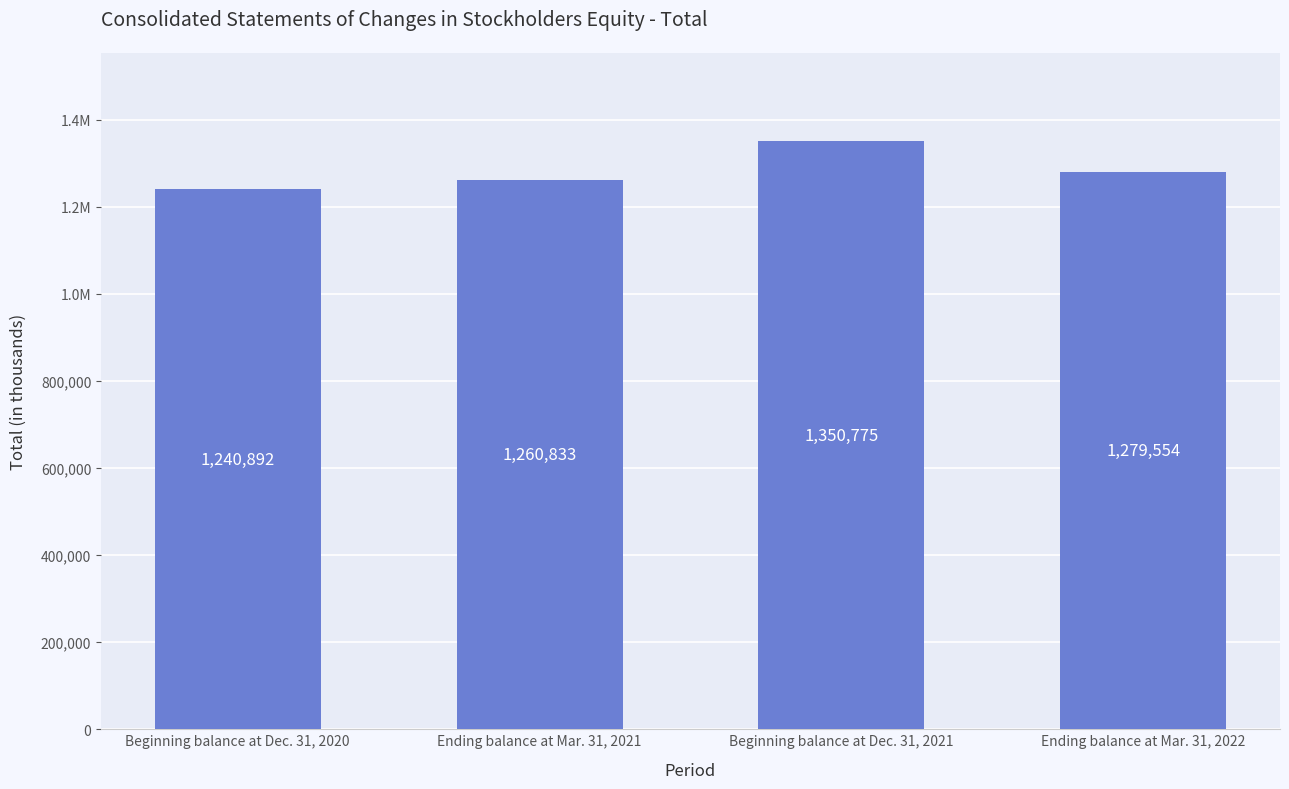

Does the chart contain any negative values?

No